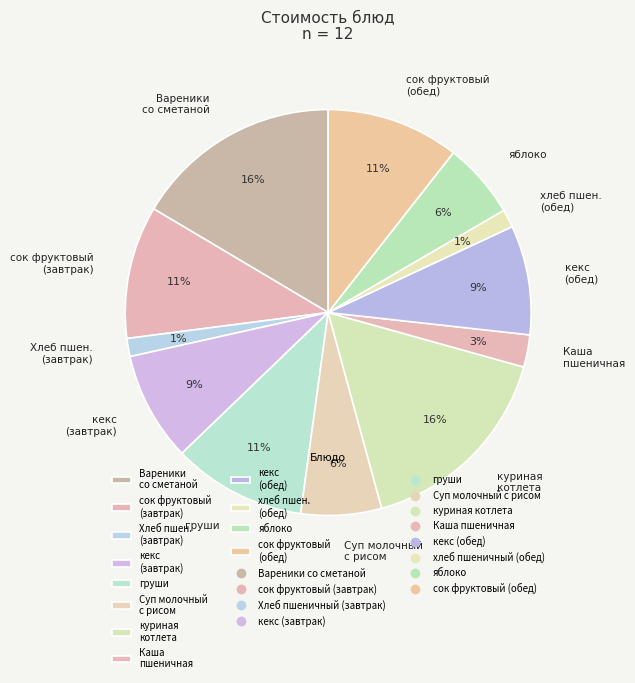

To the nearest percent, what portion does Каша пшеничная represent?

3%